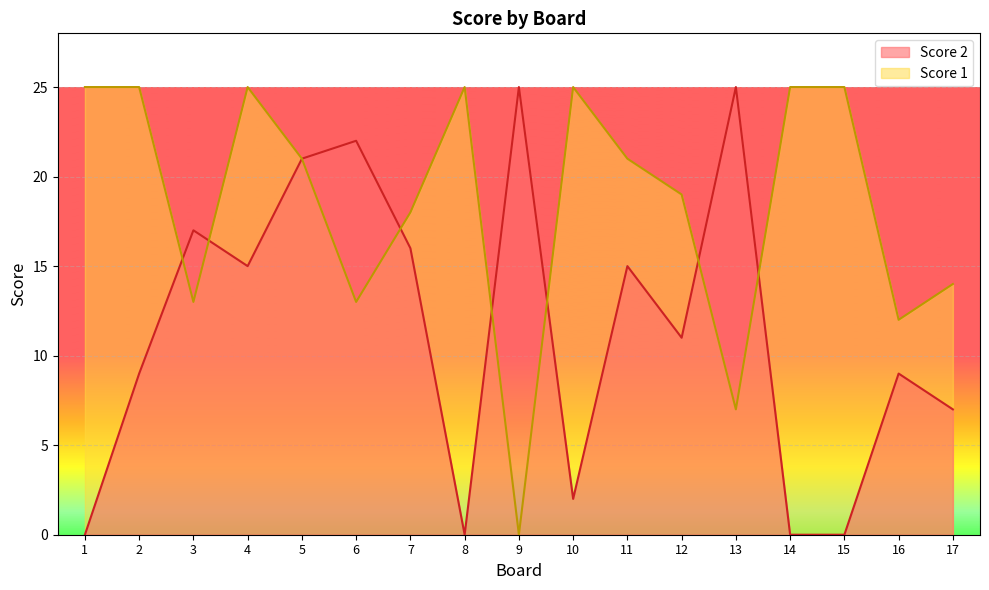

What is the difference between the highest and lowest values at 12?

8